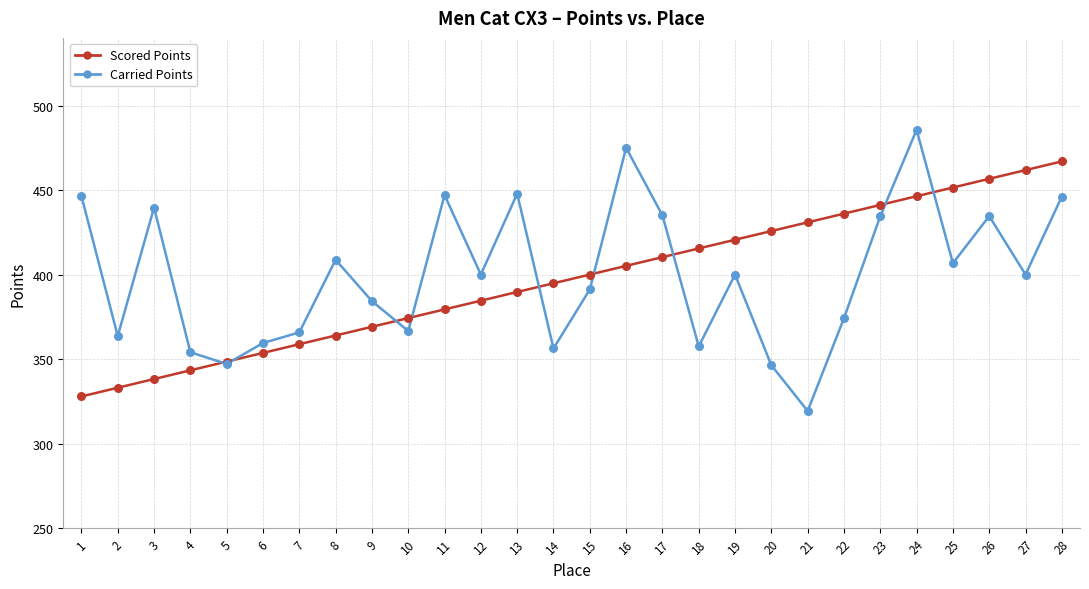

What is the total value across all series at 16?

880.1